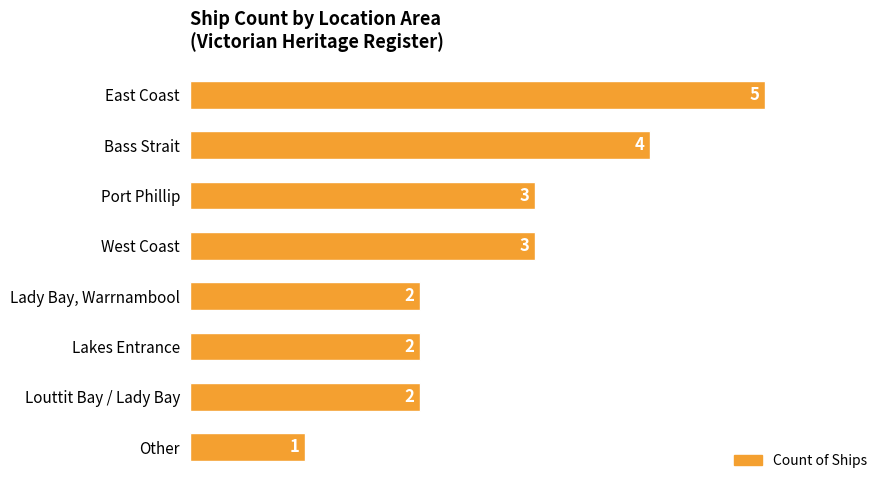

What is the smallest value displayed?

1